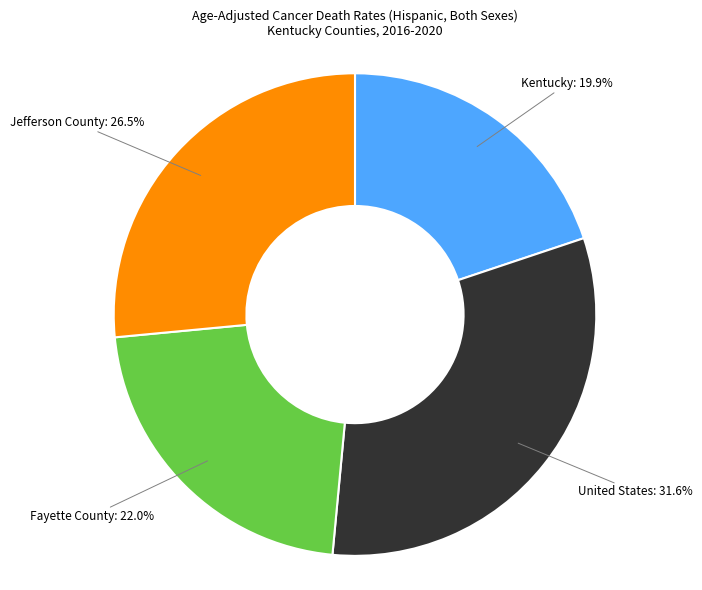

Is there a majority slice in this chart?

No